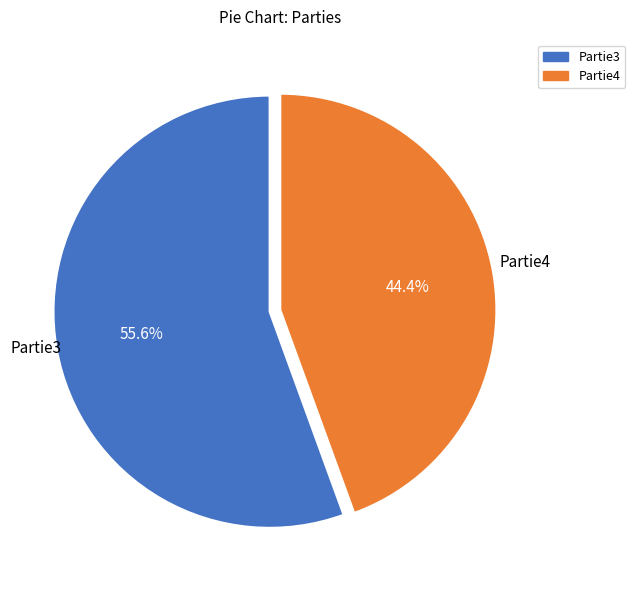

Rank the categories by value from lowest to highest.

Partie4, Partie3